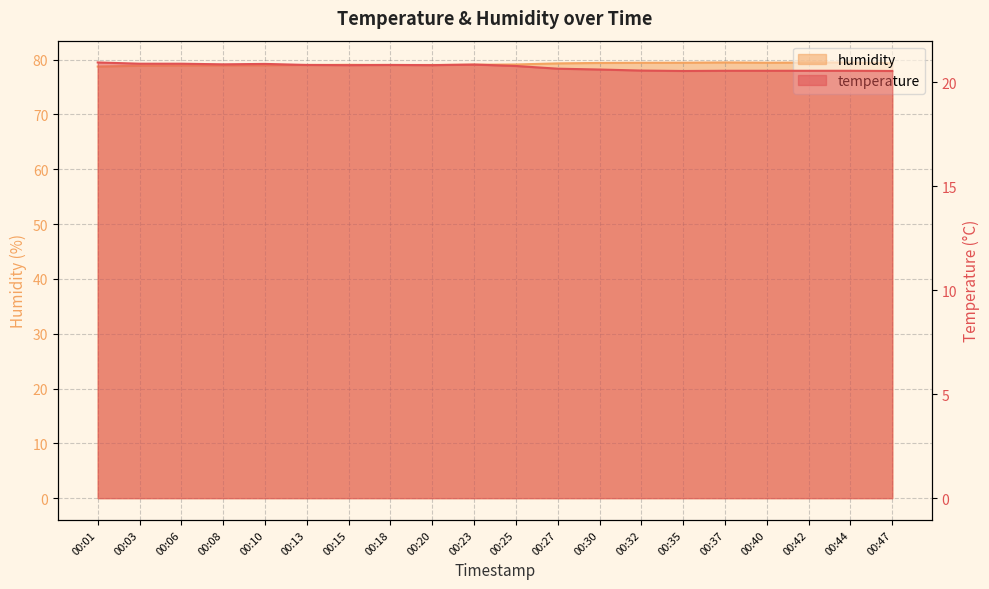

Reading left to right, what are all the values shown in this chart?

temperature: 21.0	20.9	20.9	20.9	20.9	20.8	20.8	20.8	20.8	20.9	20.8	20.7	20.6	20.6	20.6	20.6	20.6	20.6	20.6	20.6
humidity: 78.7	78.9	78.9	78.9	79.0	79.0	79.0	79.0	79.0	79.0	79.1	79.3	79.4	79.4	79.4	79.5	79.4	79.5	79.5	79.4